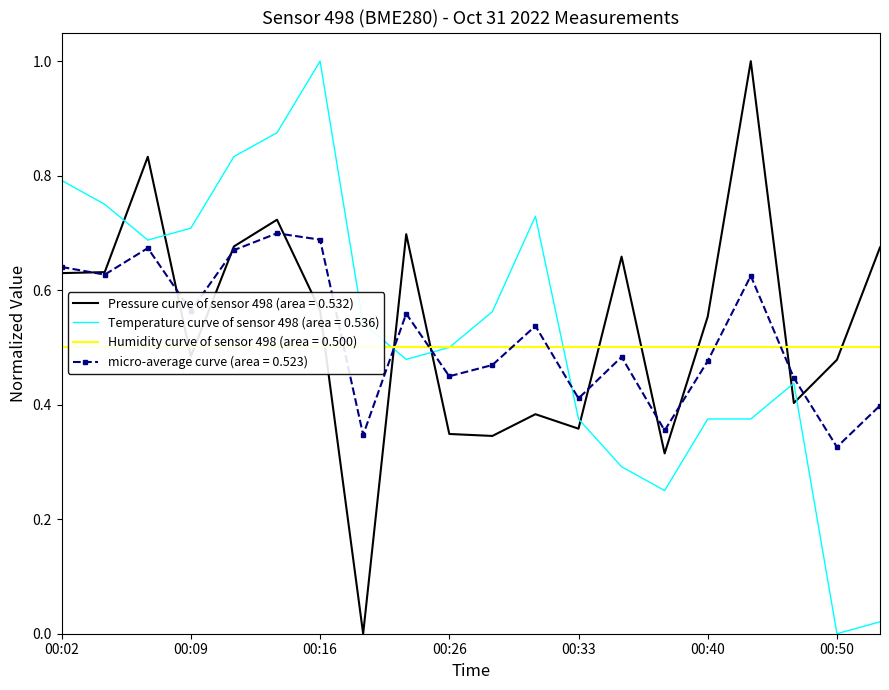

Is this an area chart (filled region under the line)?

No